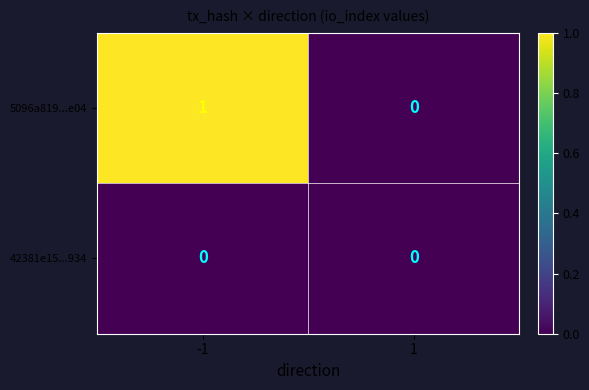

Which series has the widest spread of values?

5096a819...e04